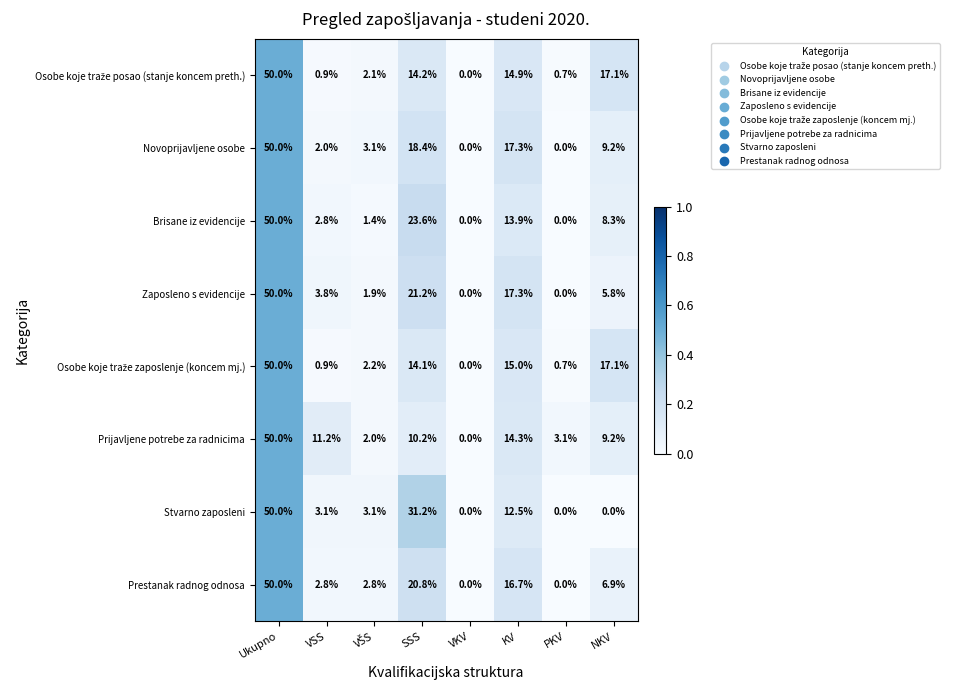

What is the sum of all Brisane iz evidencije values?

100.0